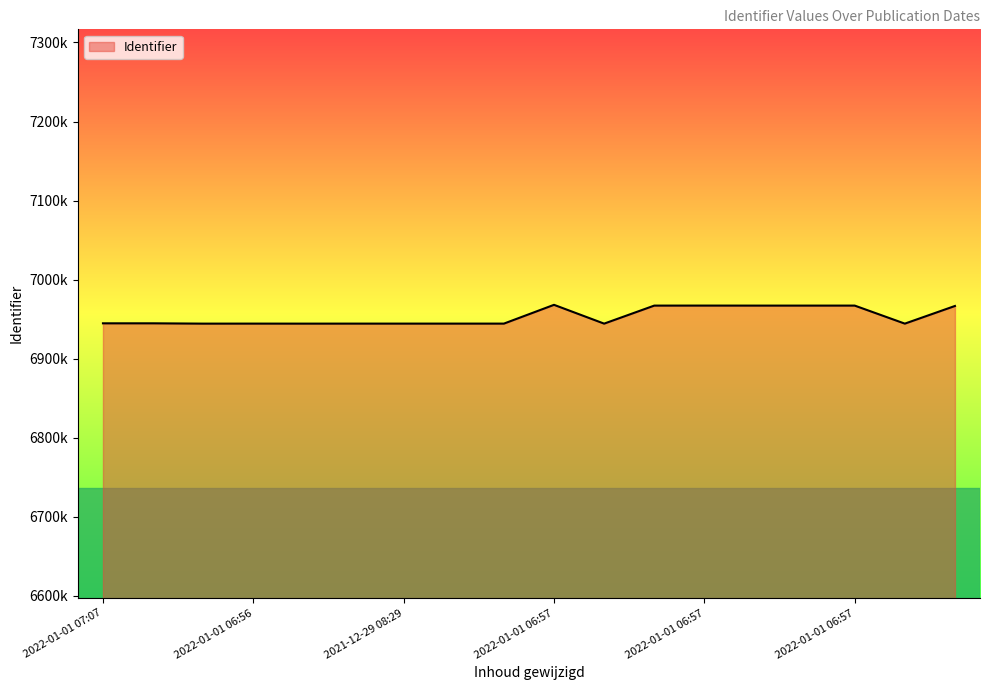

What is the greatest value displayed?

6968169